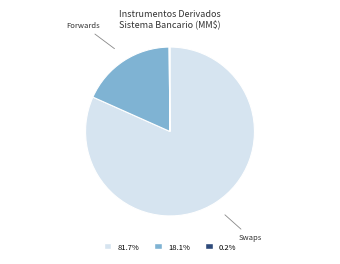

Is there any slice that represents more than half of the pie?

Yes